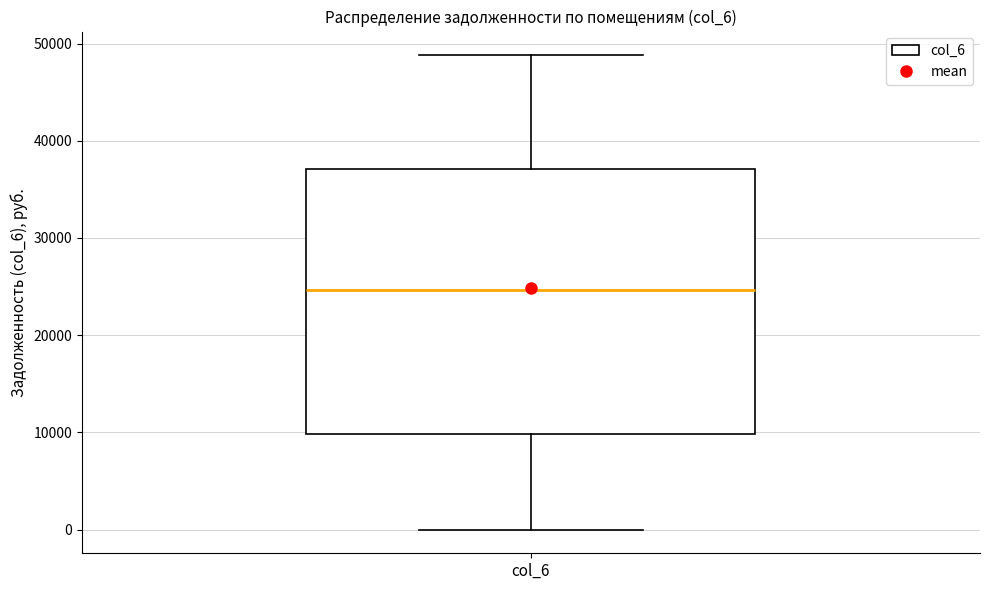

Transcribe this box plot: give where the median line is, the range the box spans, and where the two whiskers end, as read against the y-axis. The values are not printed on the chart, so give them approximately, as read against the axis.

median 25000, box 10000 to 37000, whiskers 0 to 49000